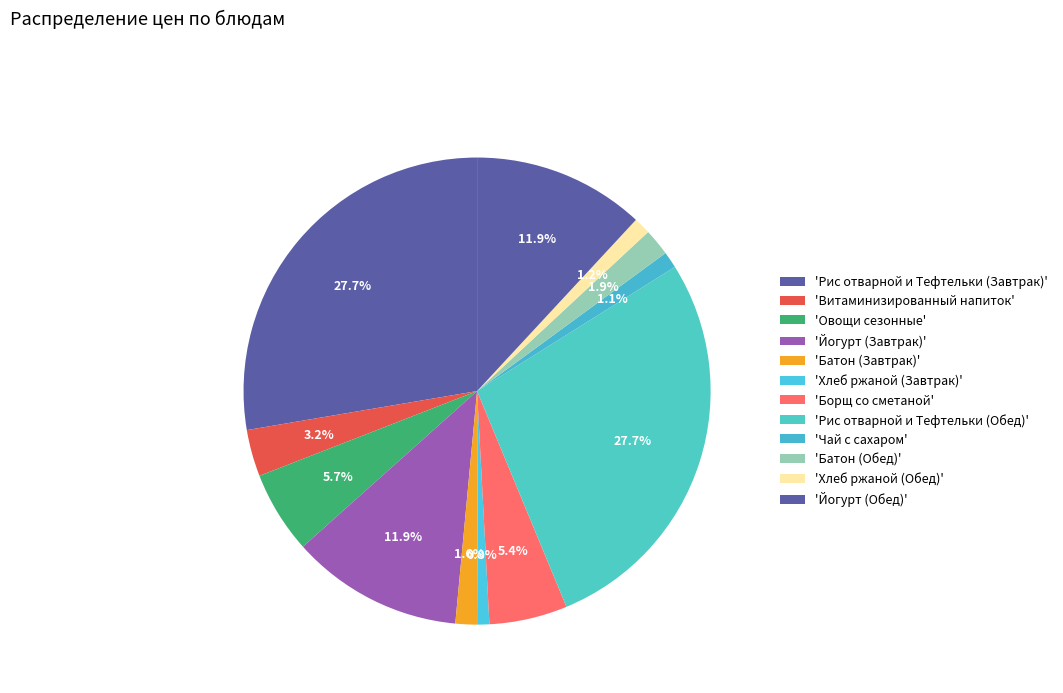

How many slices are in this pie chart?

12